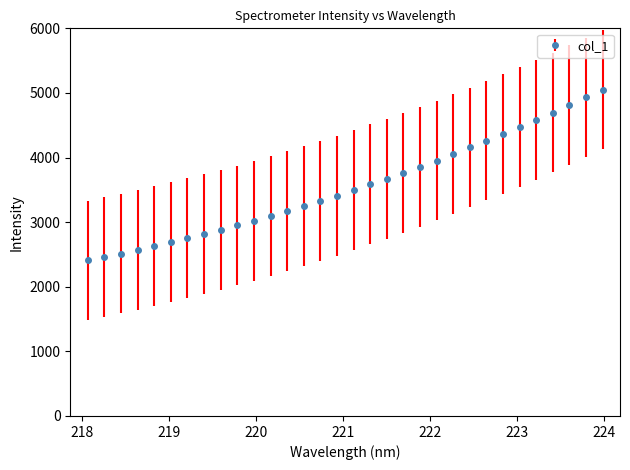

What is the average value?

3551.5